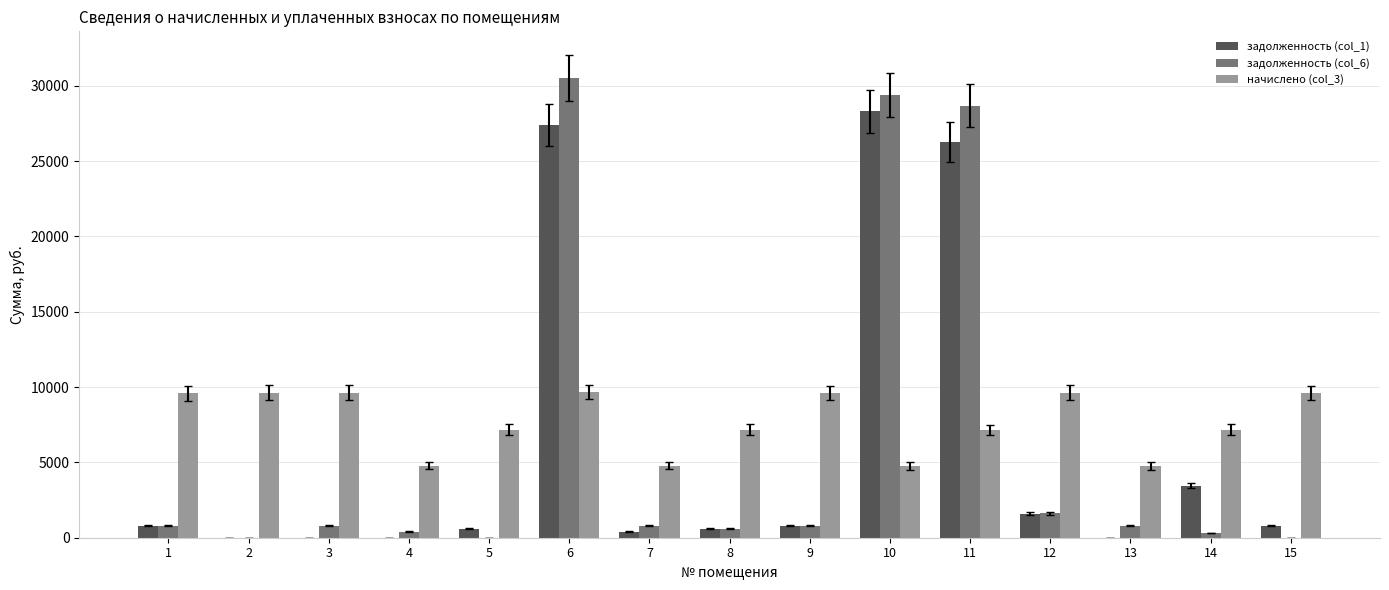

Which series changed the most between 2 and 6?

задолженность (col_6)